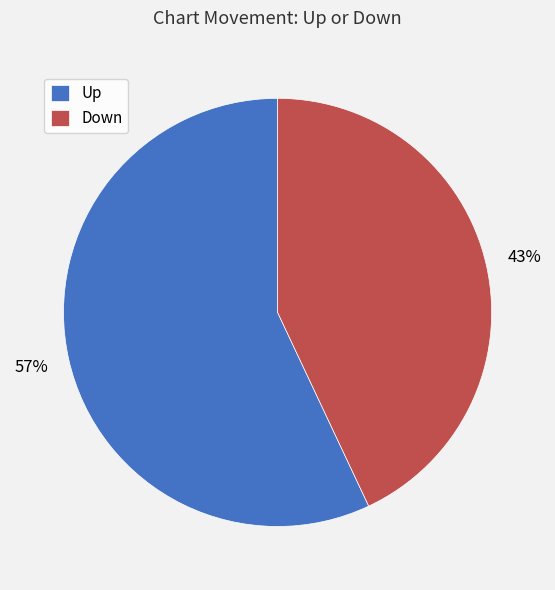

What is the smallest slice in the pie chart?

Down